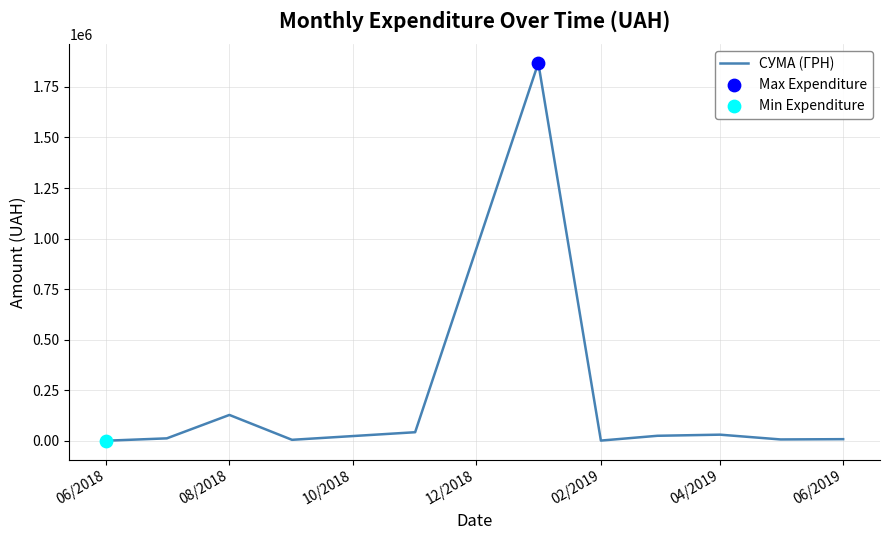

Is this an area chart (filled region under the line)?

No